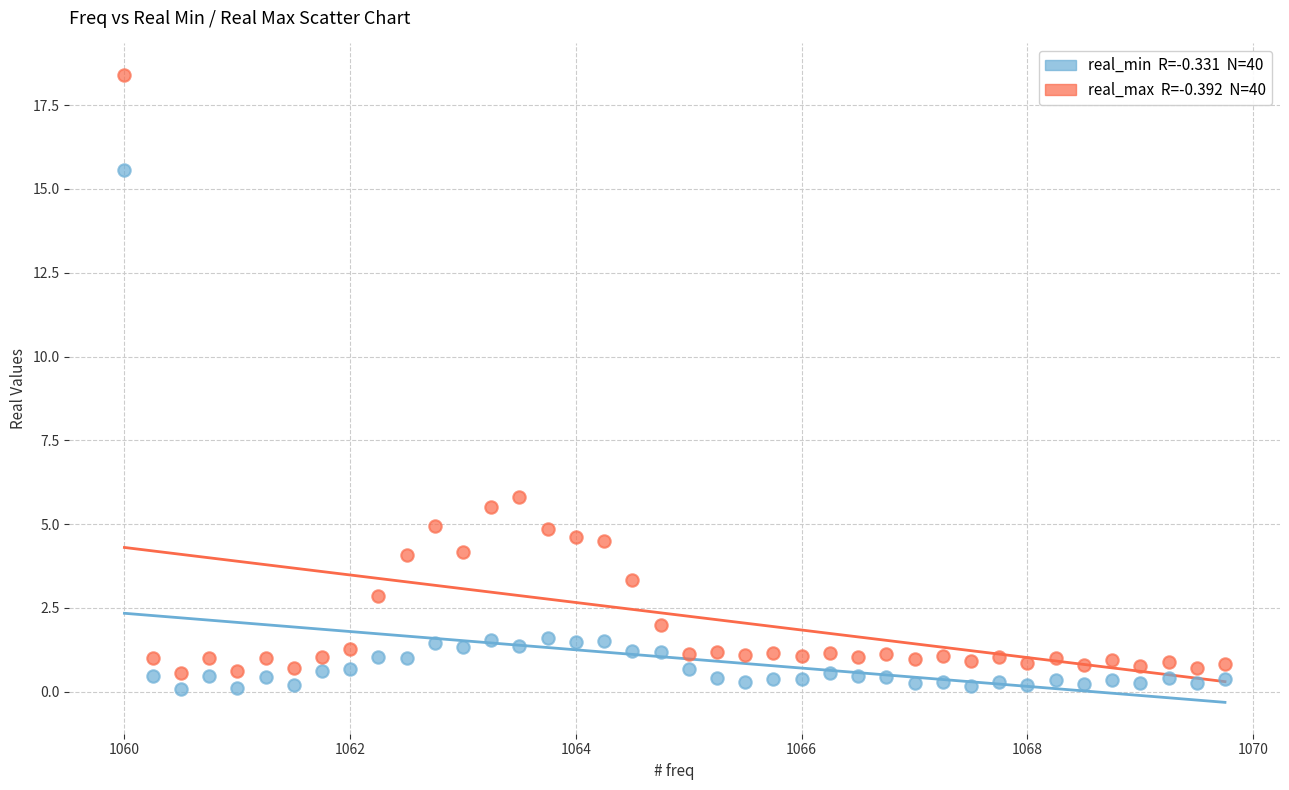

Across all data points, what is the range of Y values (max minus min)?

18.3